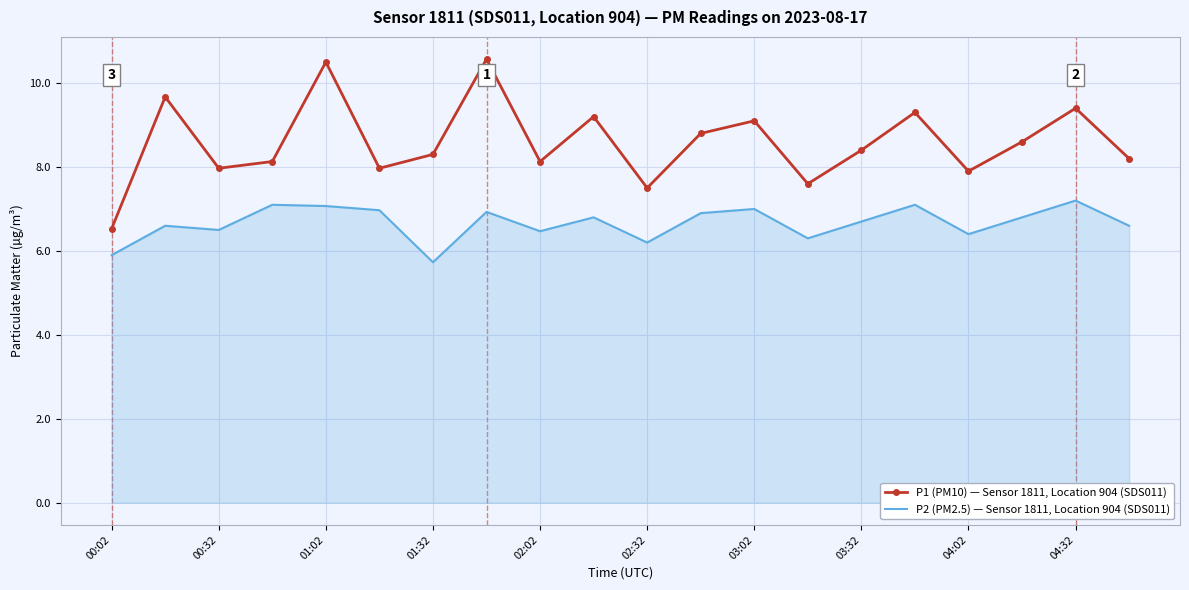

What is the maximum value for P1 (PM10) — Sensor 1811, Location 904 (SDS011)?

10.6